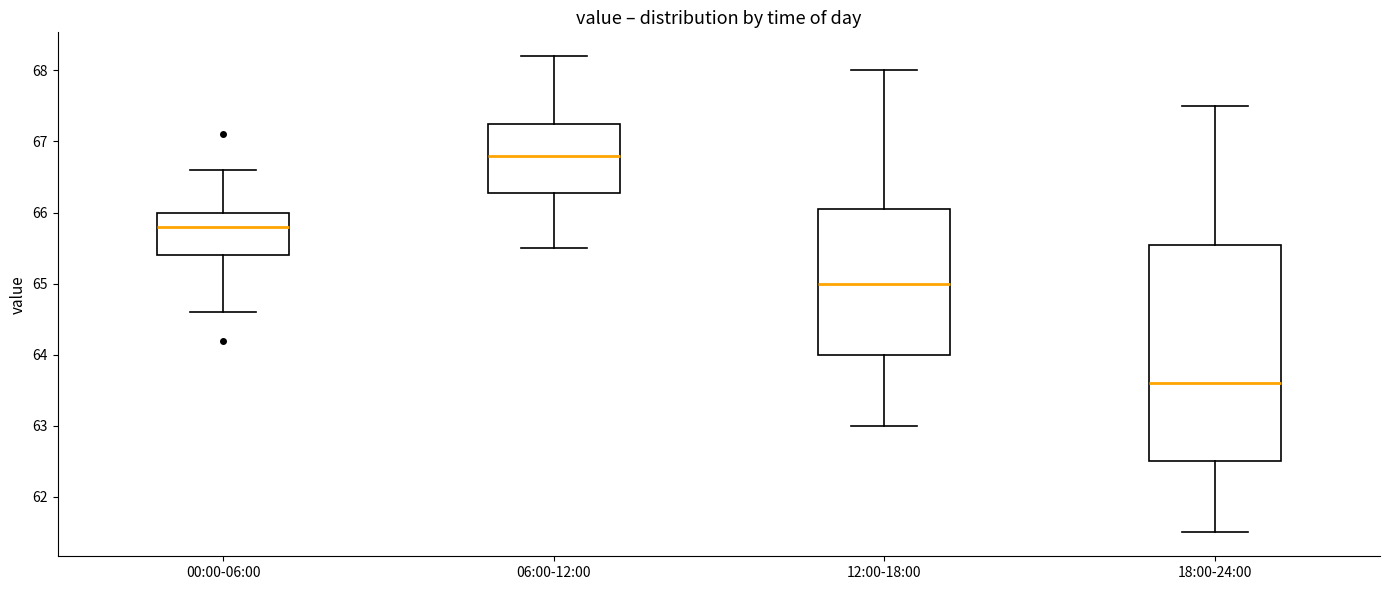

Where is the lower edge of the box for 18:00-24:00 on the y-axis? The values are not printed on the chart, so give them approximately, as read against the axis.

62.5